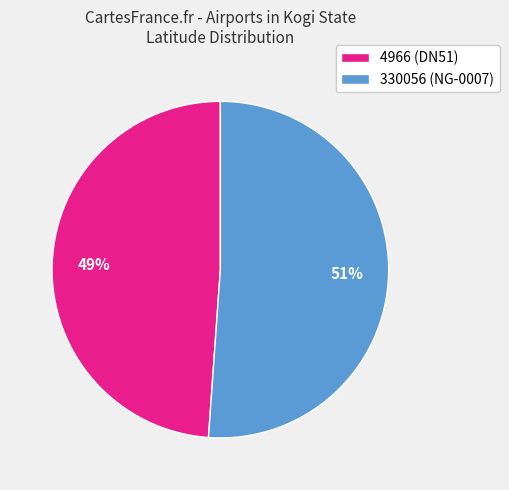

Does 4966 represent more than half of the total?

No